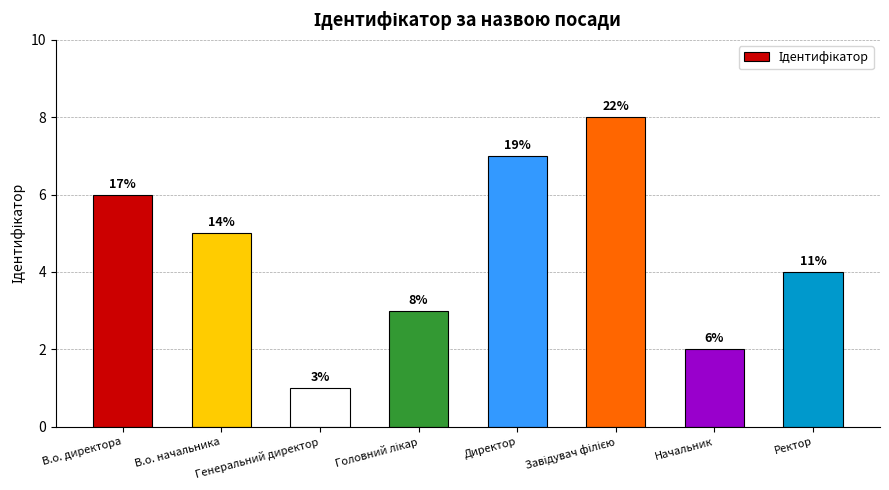

List the labels in order of value, largest first.

Завідувач філією, Директор, В.о. директора, В.о. начальника, Ректор, Головний лікар, Начальник, Генеральний директор